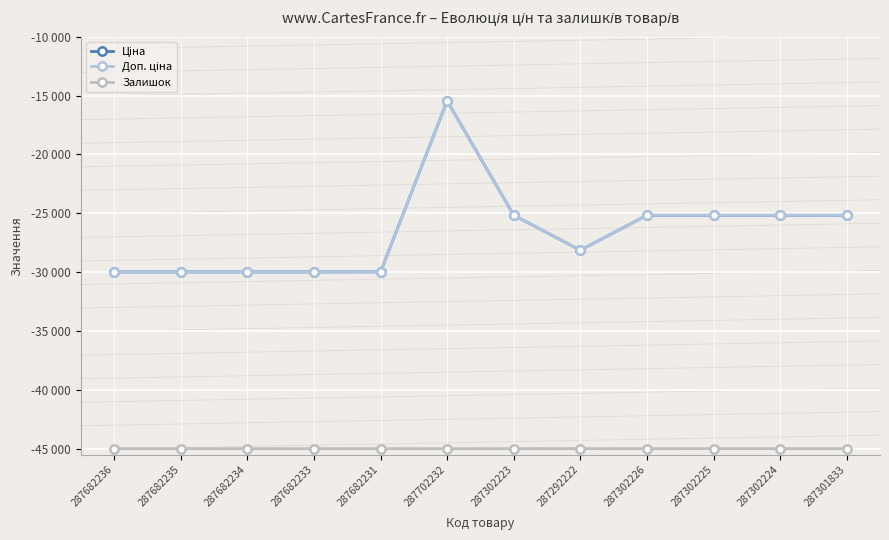

What is the difference between the maximum and minimum values in the Доп. ціна series?

14529.7